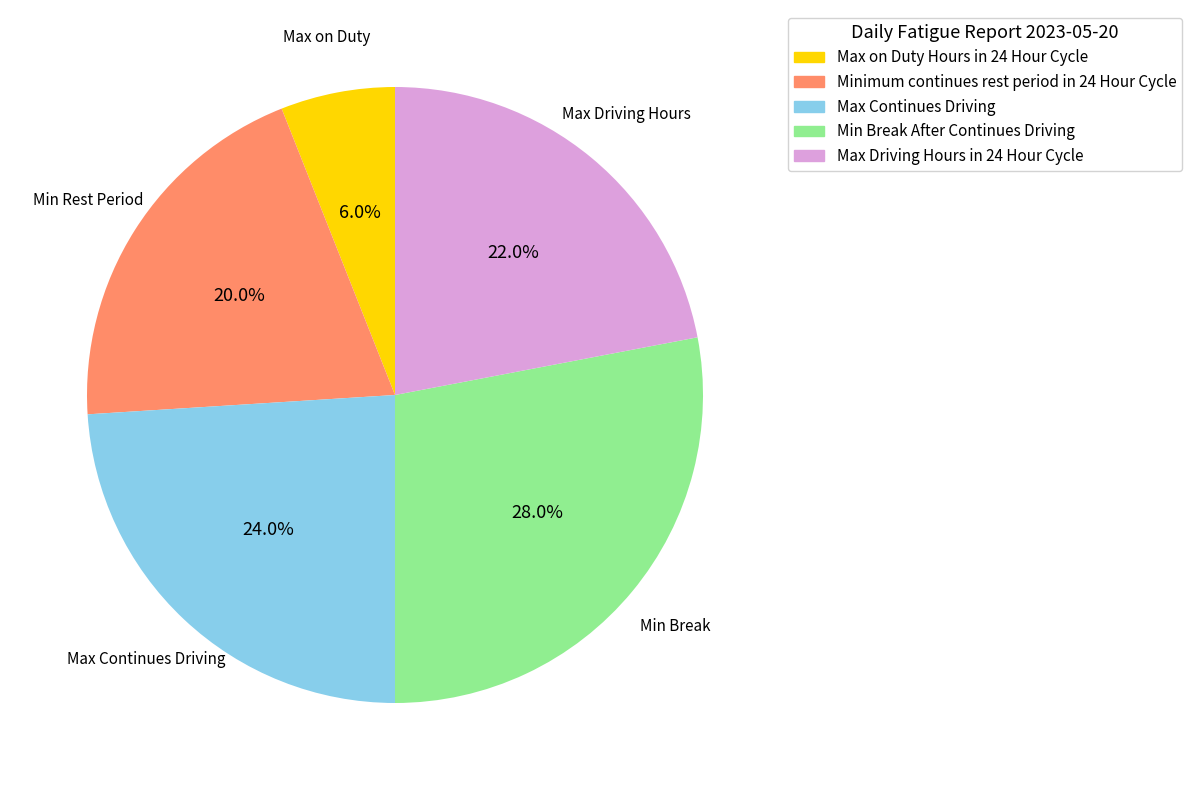

The Max Continues Driving slice represents 14% of the pie. True or false?

False